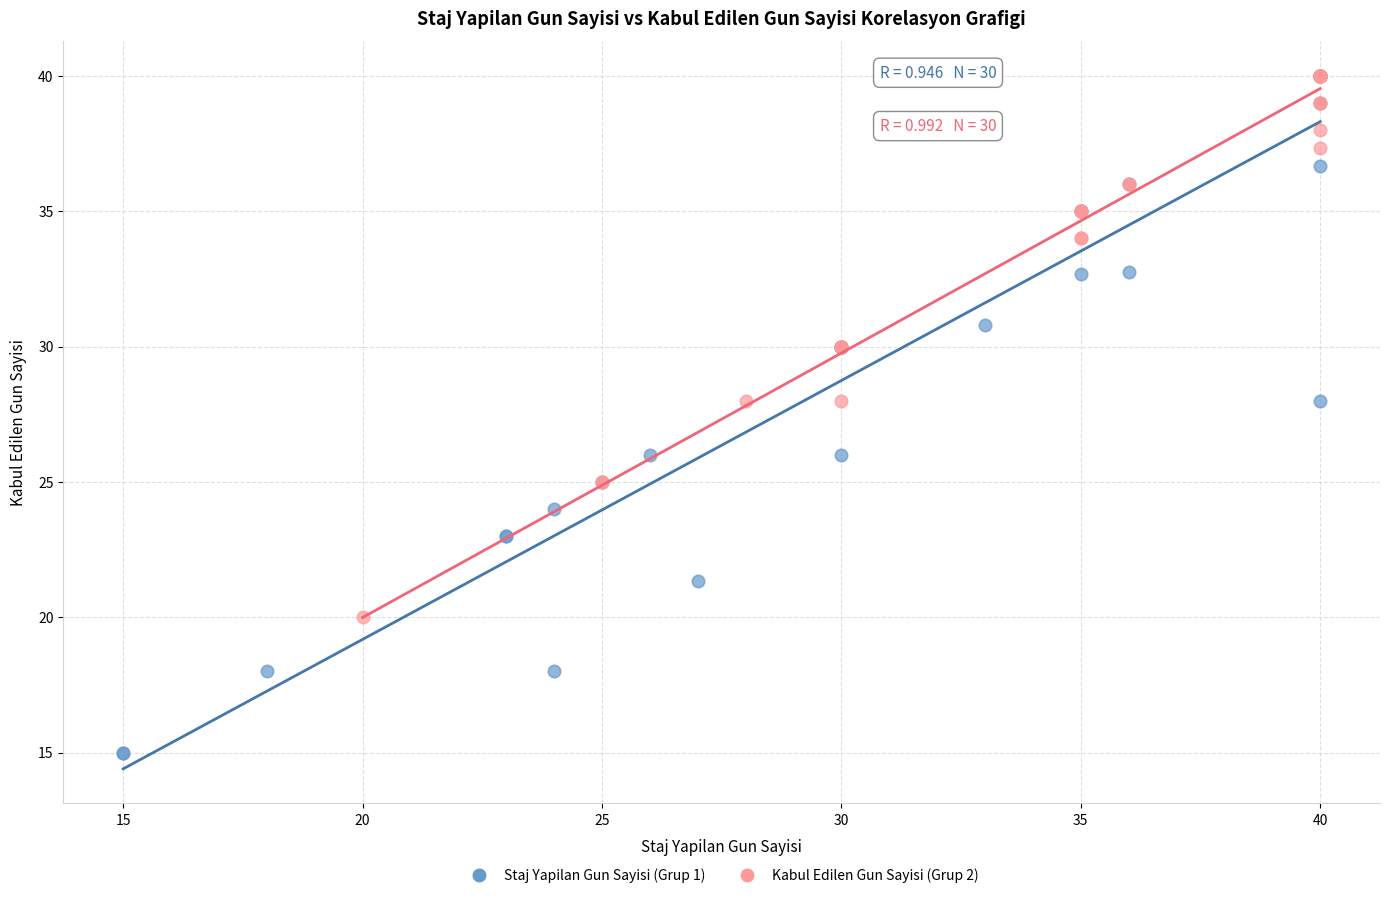

Which series contains the lowest Y value?

Staj Yapilan Gun Sayisi (Grup 1)